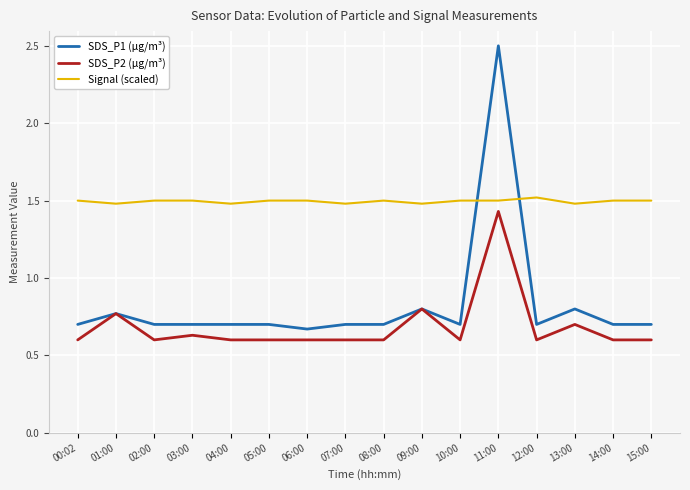

At which category does SDS_P1 (µg/m³) reach its first local peak?

01:00